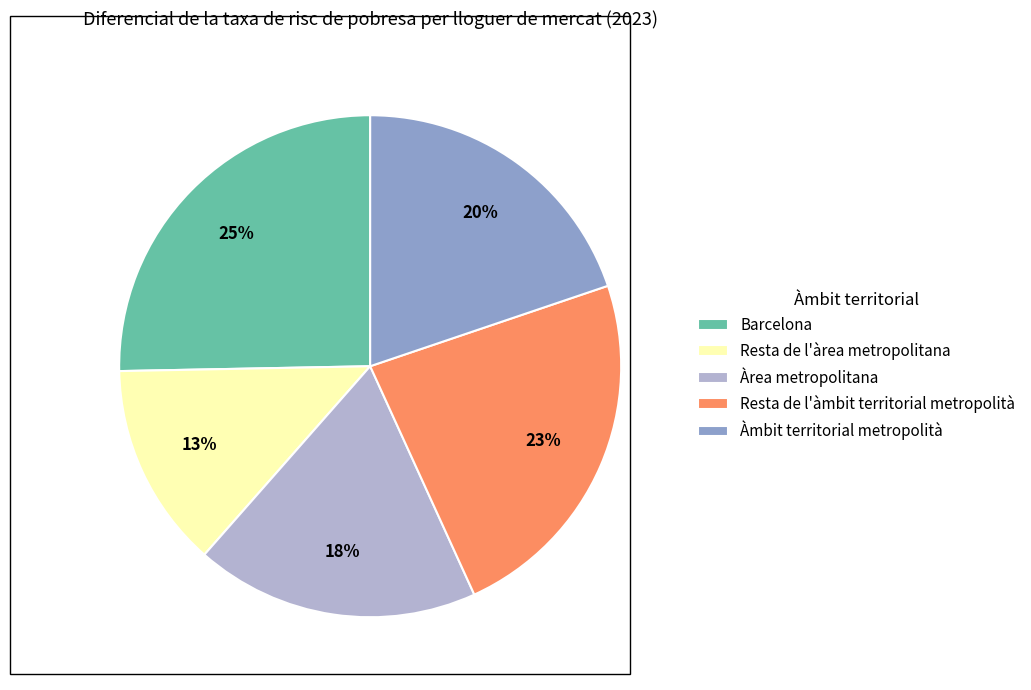

To the nearest percent, what percentage of the pie is Resta de l'àrea metropolitana?

13%